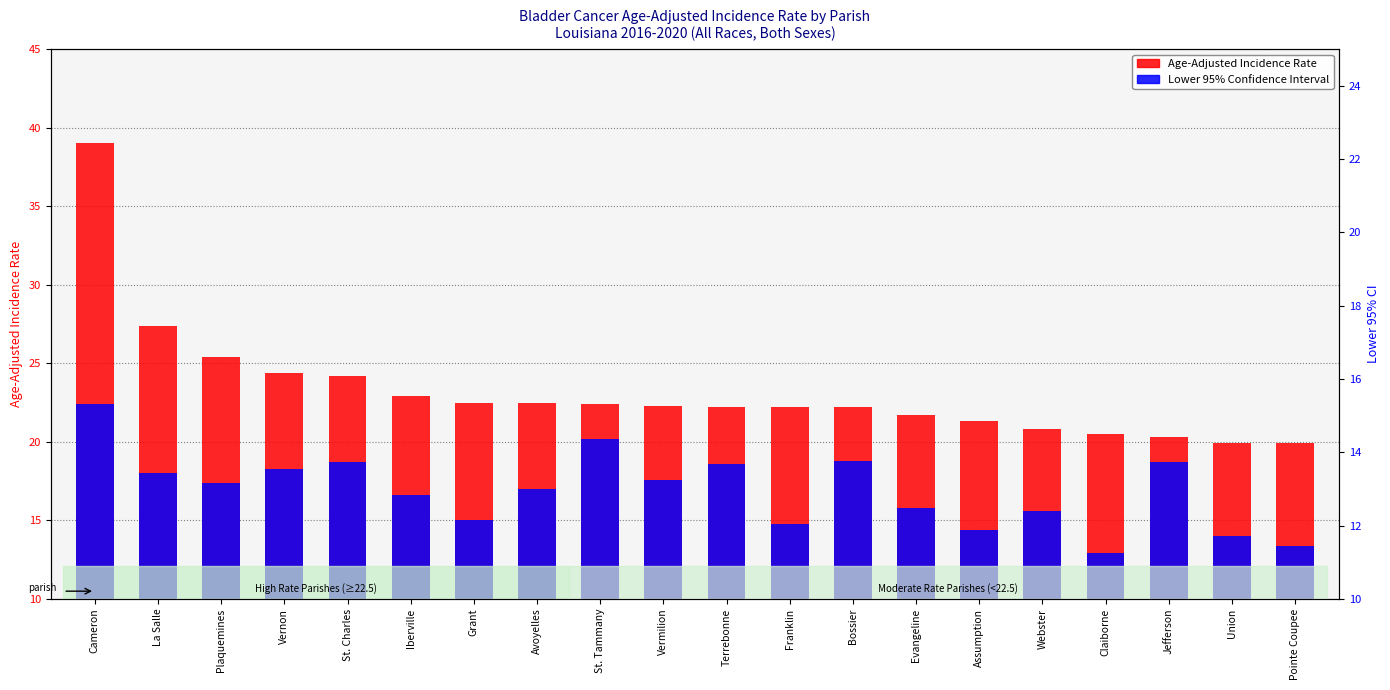

Which series has the widest spread of values?

Age-Adjusted Incidence Rate